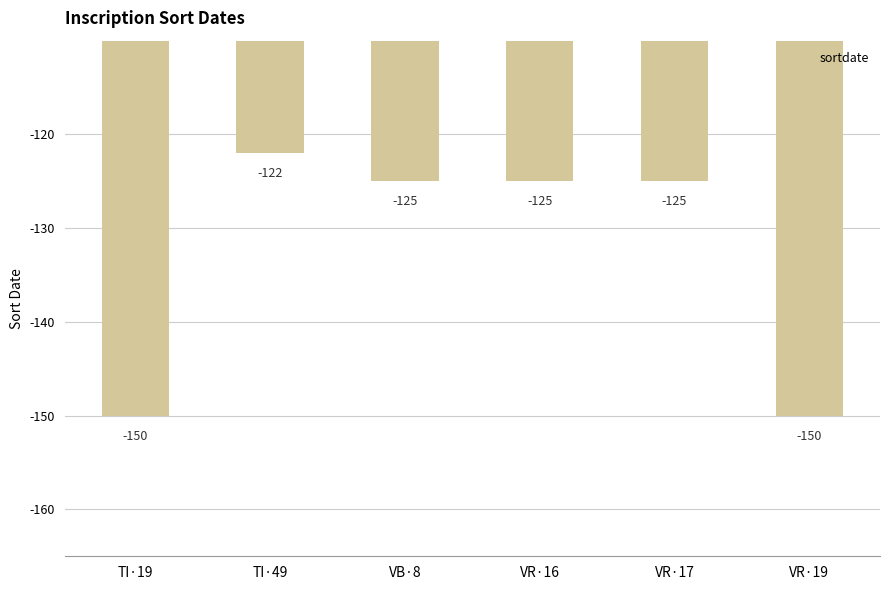

How many data points are less than -125?

2